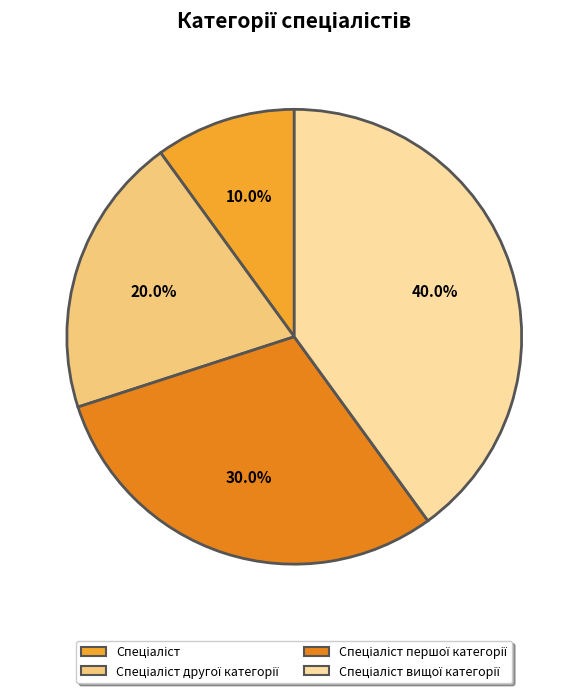

Is there any slice that represents more than half of the pie?

No